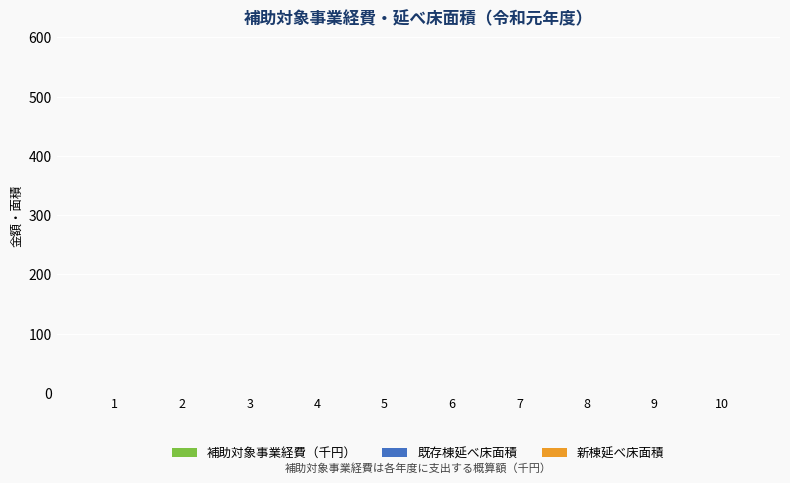

Where is 番号 nearest to the value 10?

10